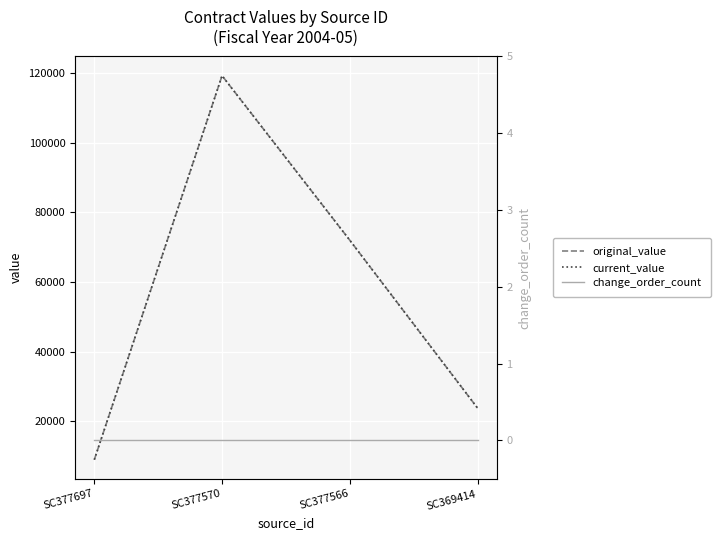

Between SC369414 and SC377570, which is larger?

SC377570